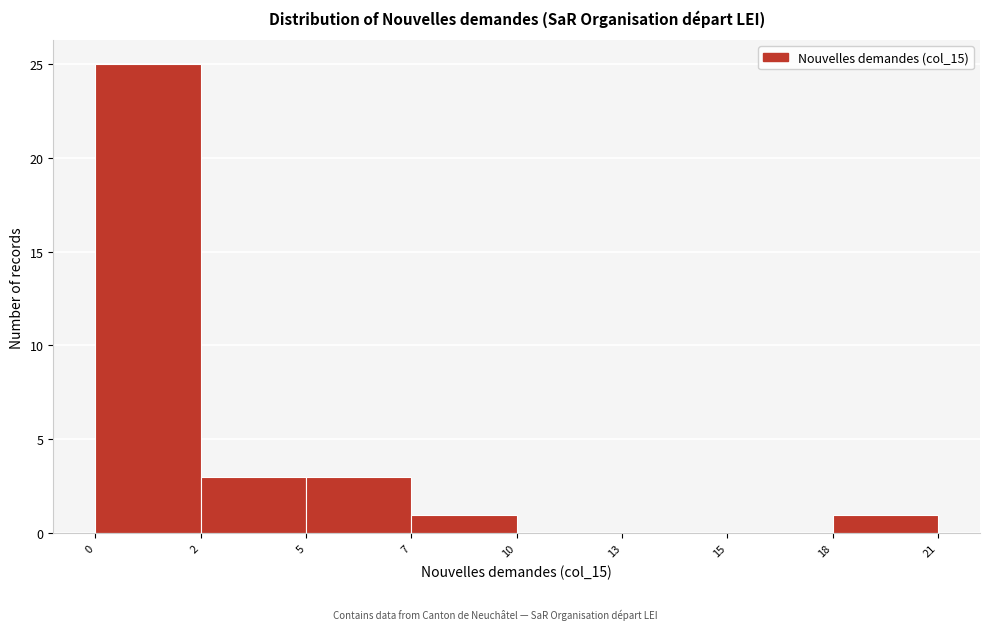

Reading left to right, transcribe all the data shown in this chart.

0=25	2=3	5=3	7=1	10=0	13=0	15=0	18=1